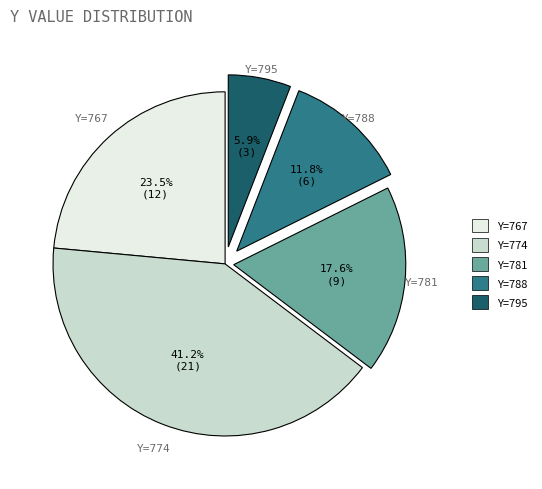

Which has a higher value, Y=774 or Y=788?

Y=774